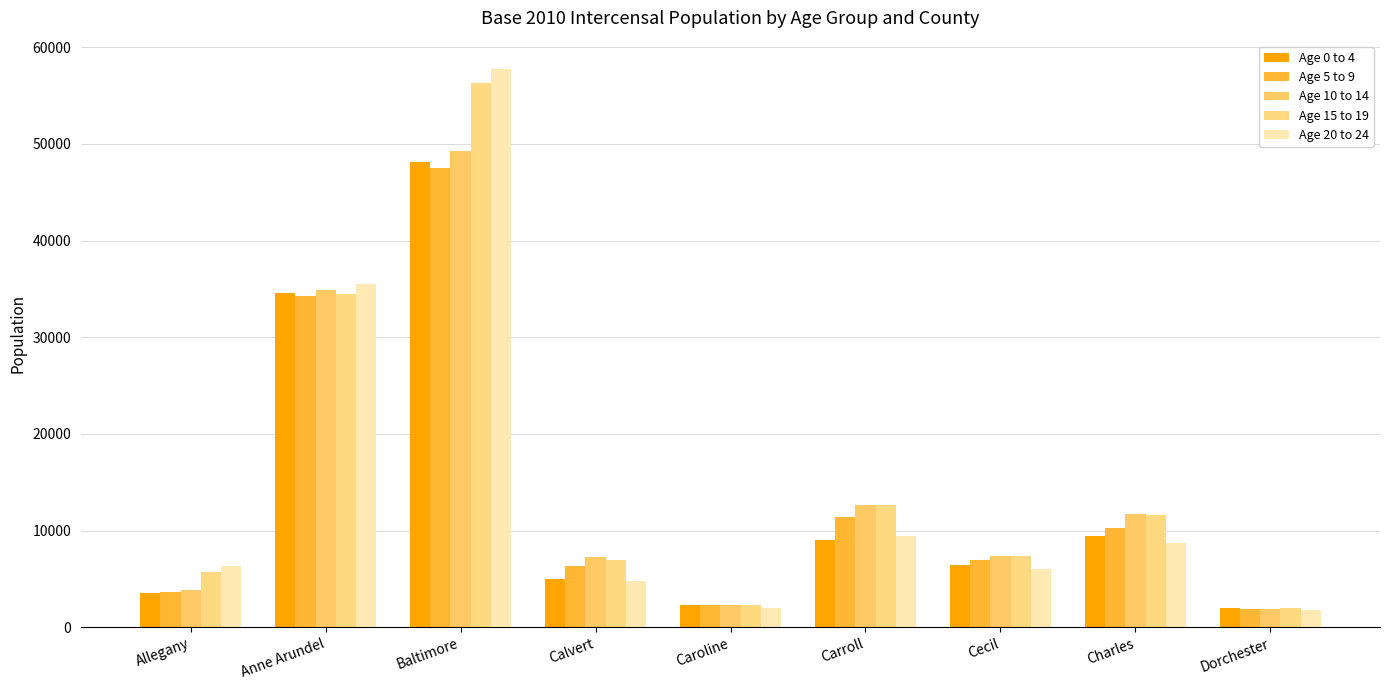

What is the difference between the Age 15 to 19 values at Calvert and Anne Arundel?

27522